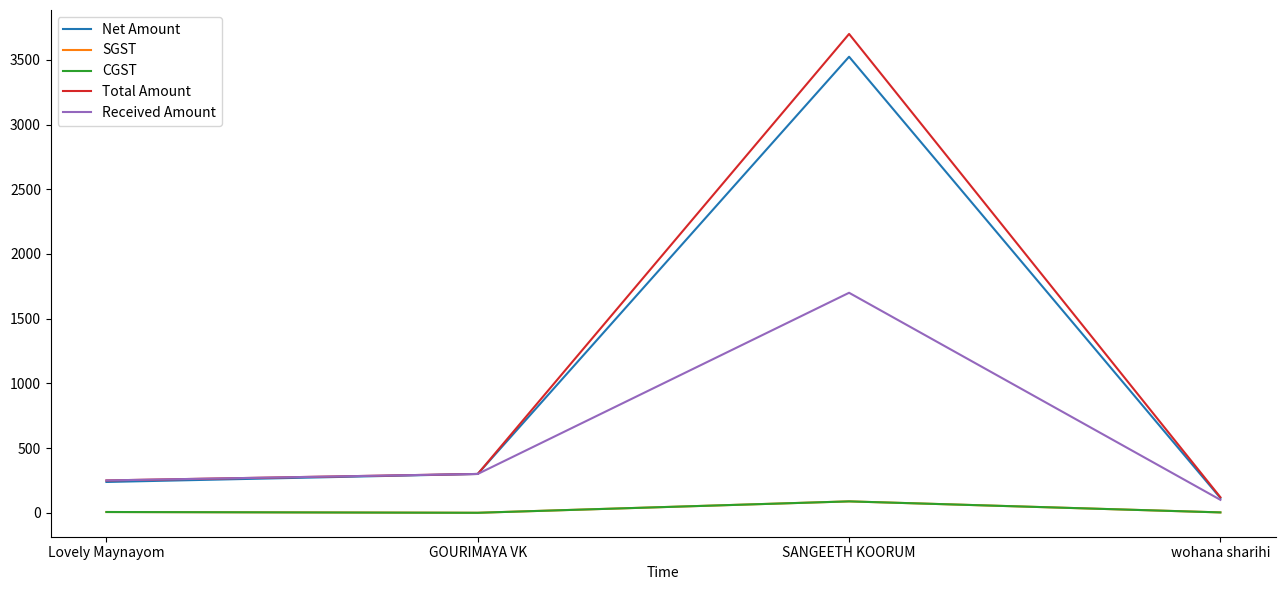

Is this an area chart (filled region under the line)?

No